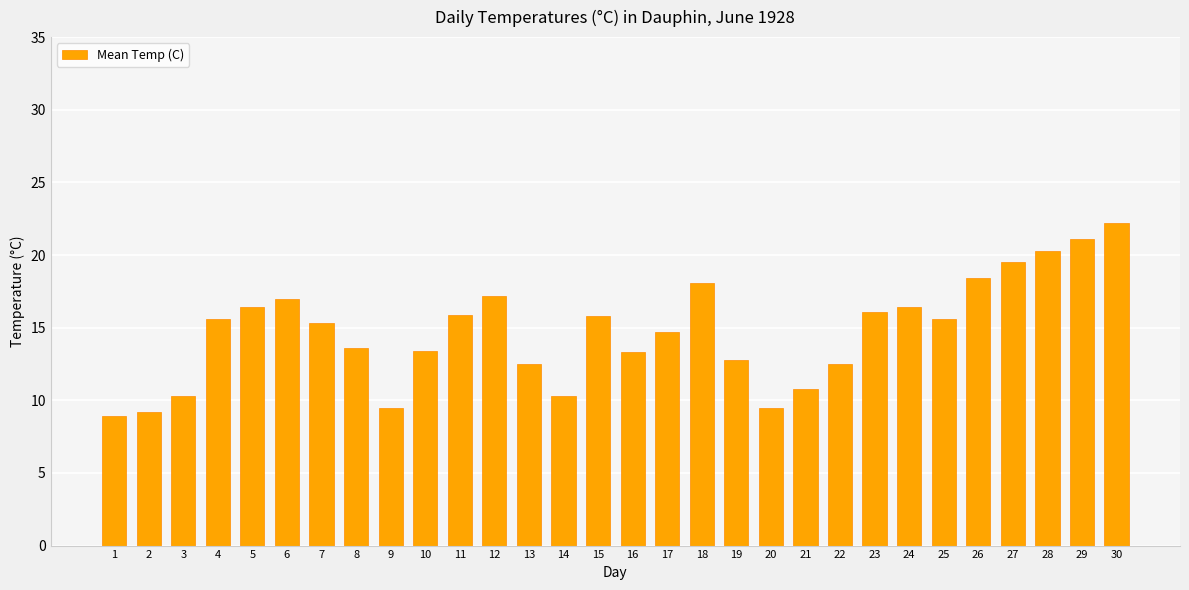

What is the average value?

14.7